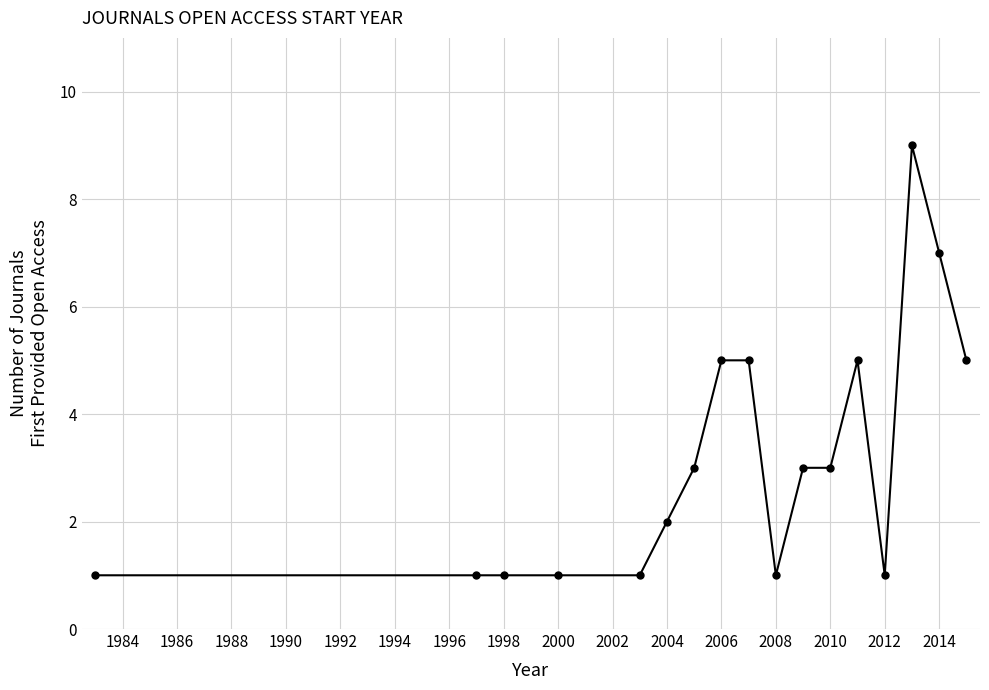

What is the greatest value displayed?

9